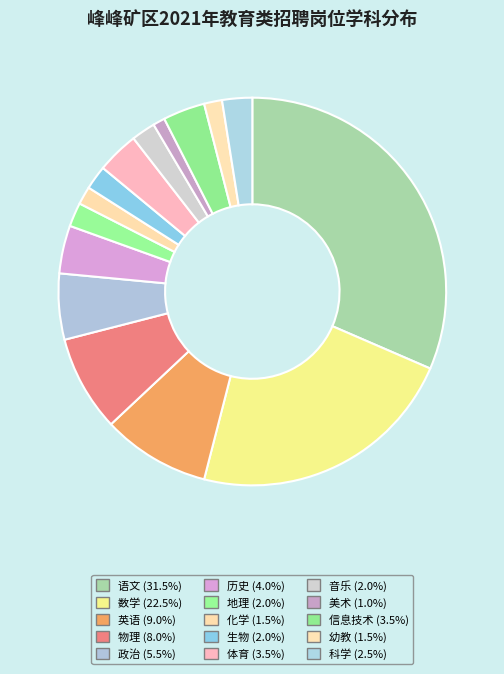

Count the number of slices in the pie.

15